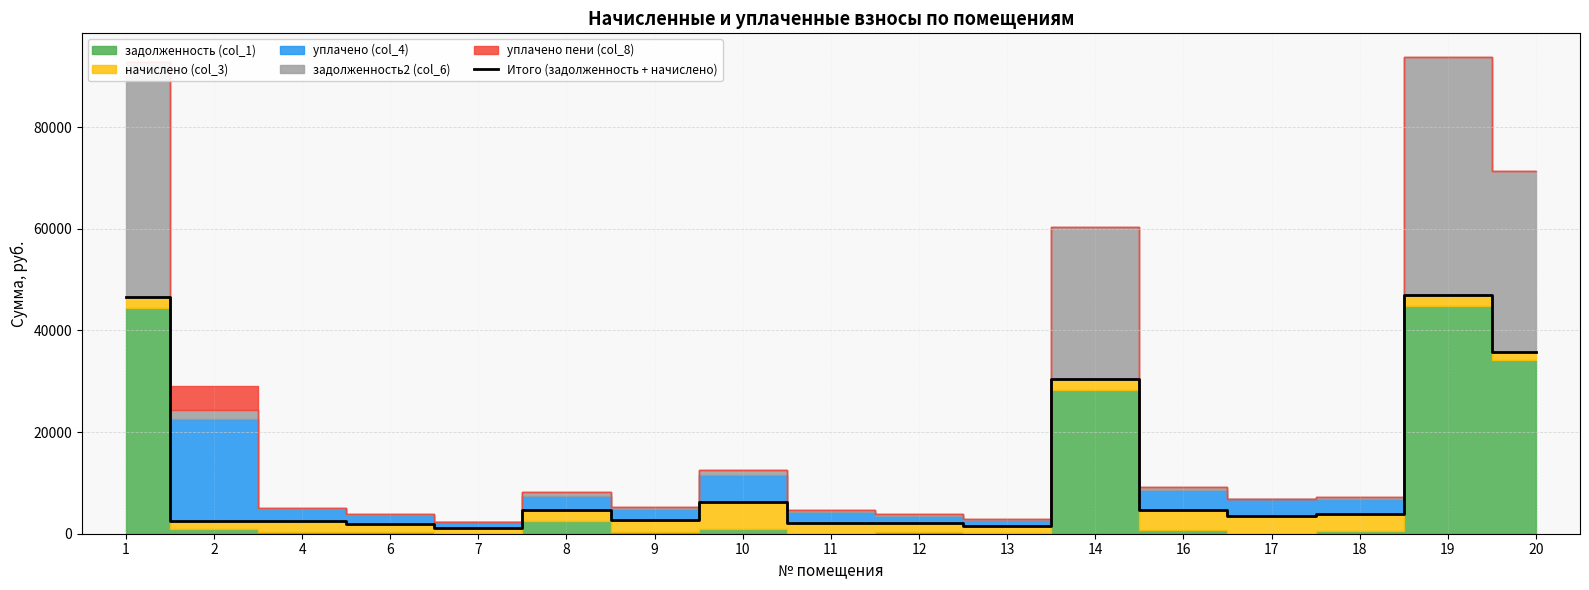

Approximately how many times larger is the value at 11 compared to 18?

0.6